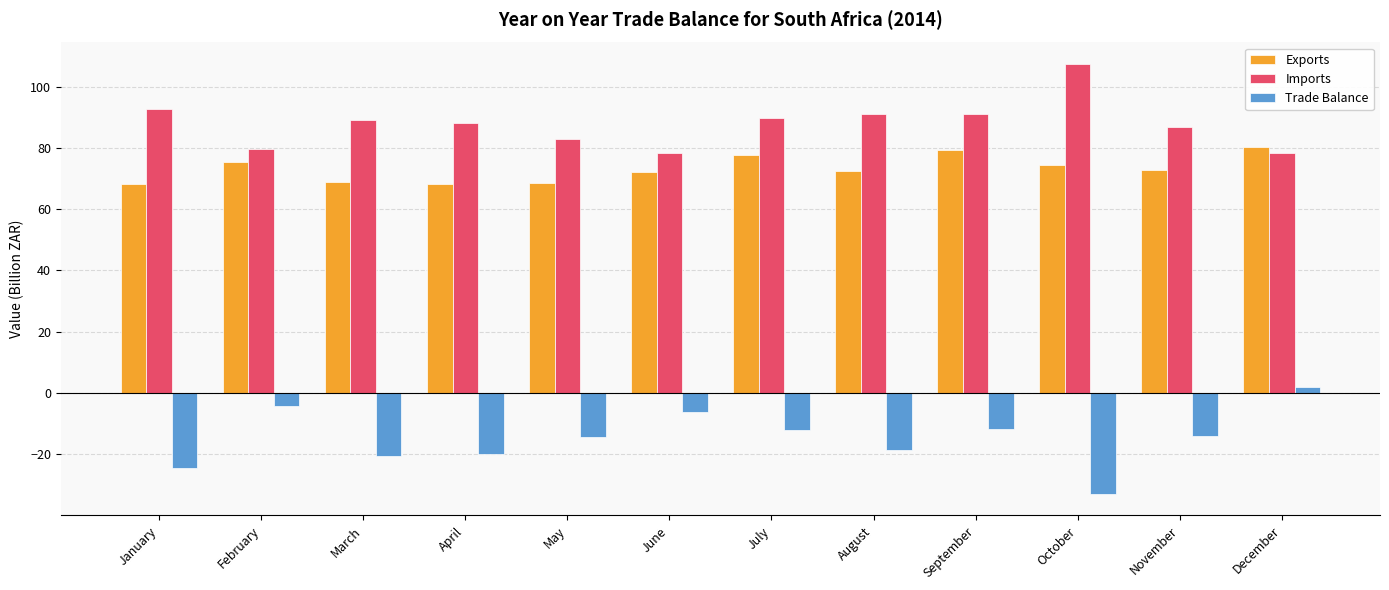

Which series changed the most between April and November?

Trade Balance